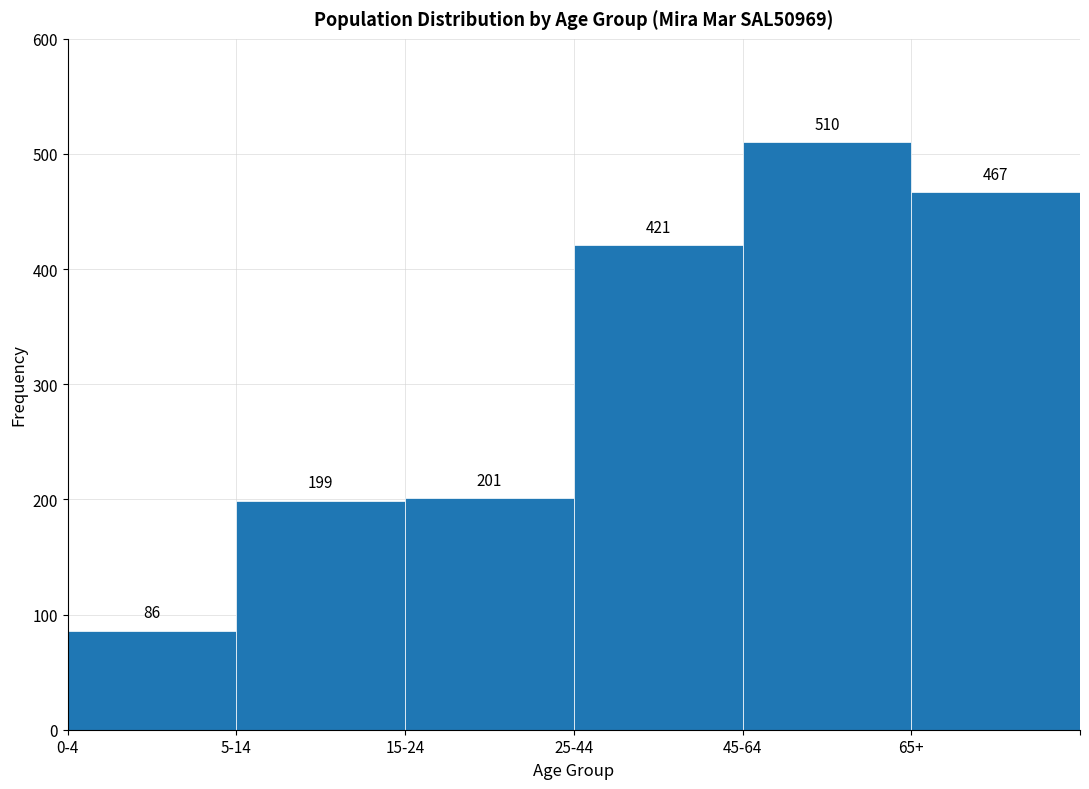

Reading right to left, transcribe all the data shown in this chart.

65+=467	45-64=510	25-44=421	15-24=201	5-14=199	0-4=86